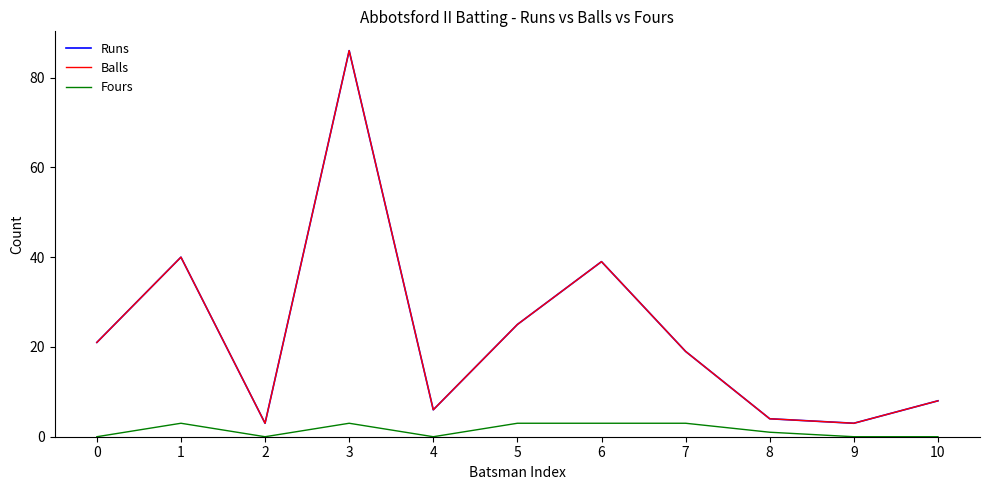

Does the chart display data point markers on the line(s)?

No